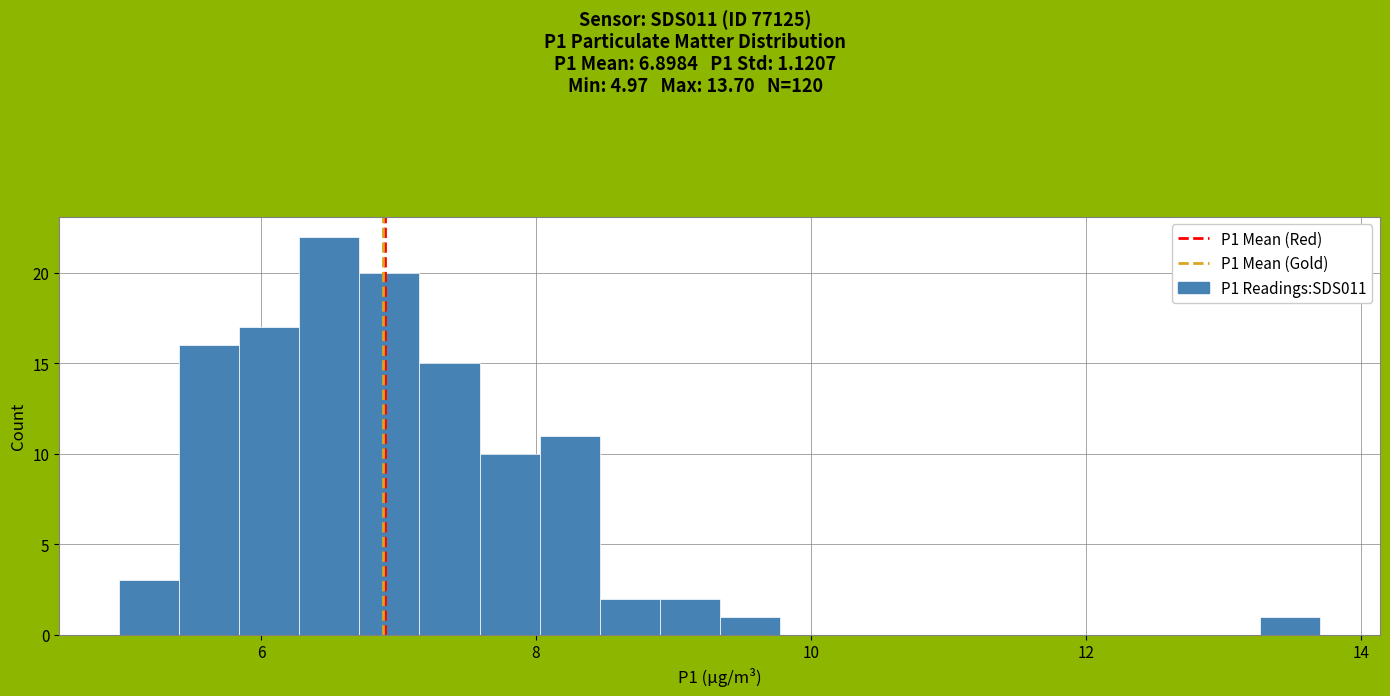

Around what value on the x-axis is the tallest bar? Give the approximate position of its centre, as read against the axis.

6.4